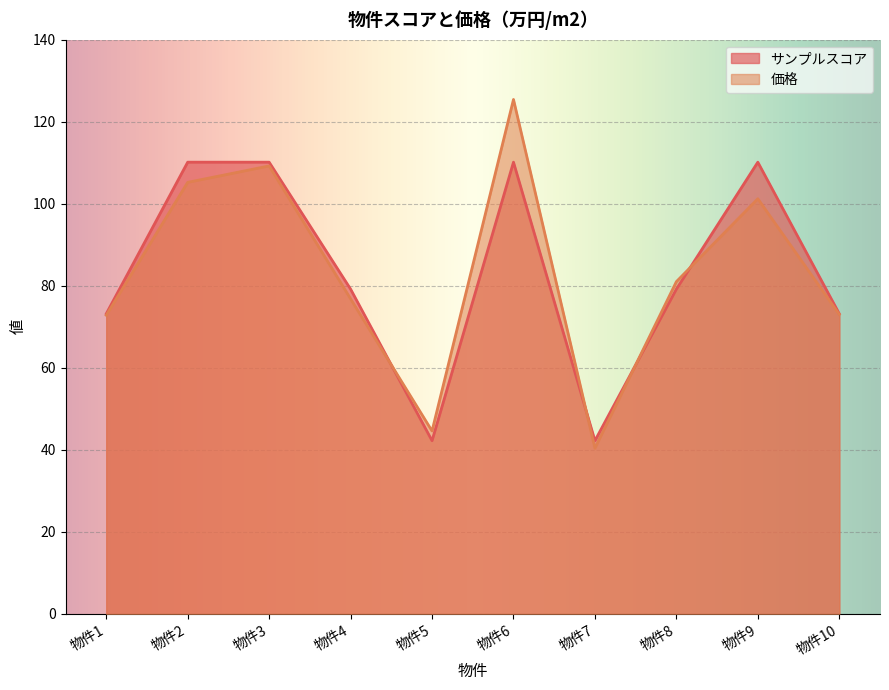

Count the number of data series in this chart.

2